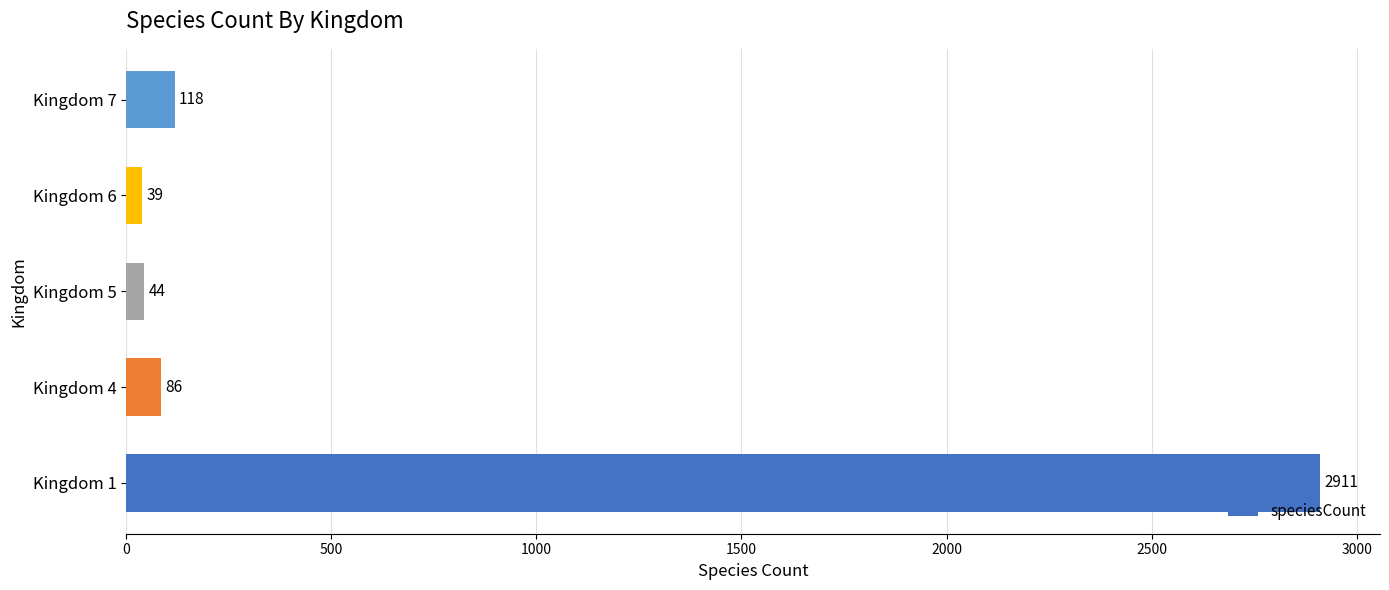

What is the maximum value shown in the chart?

2911